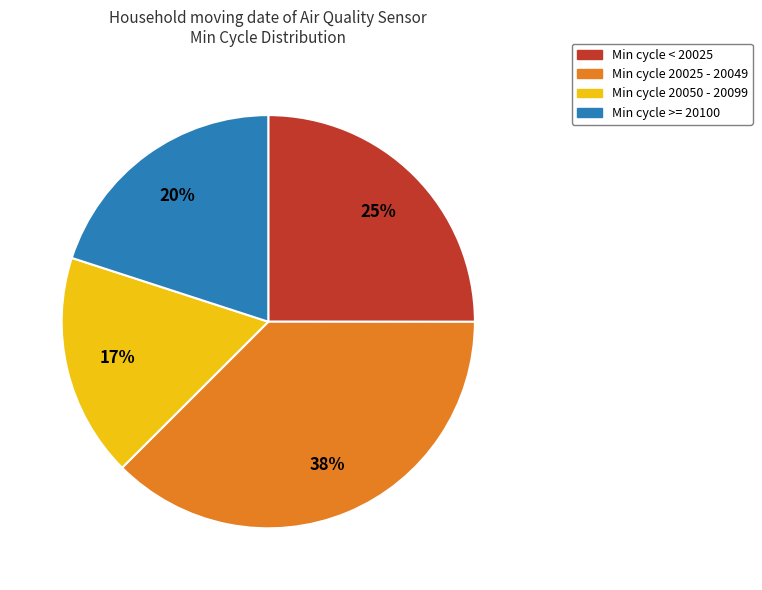

Does any single category account for the majority?

No